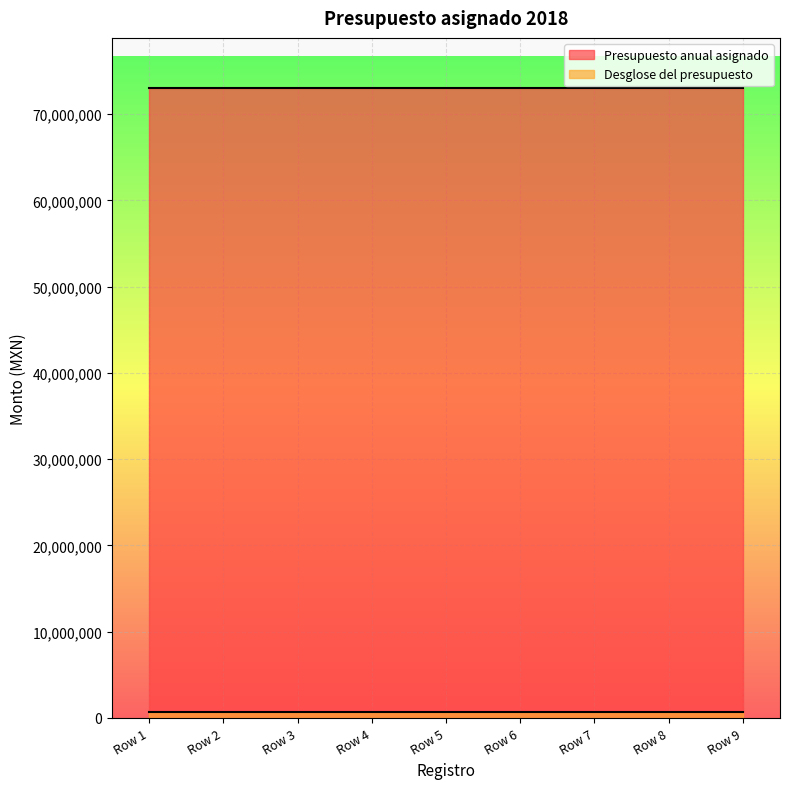

Which label corresponds to the largest value in the chart?

Row 1